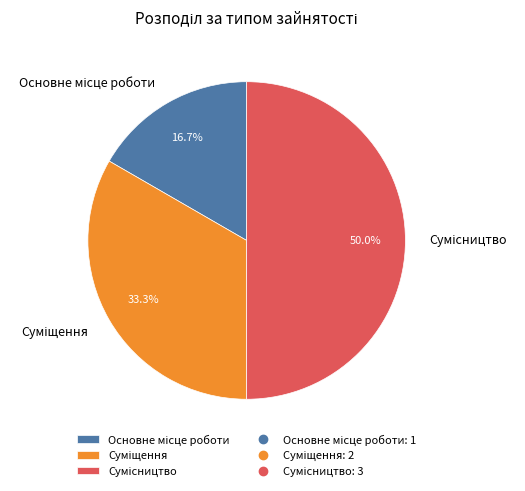

Rank the categories by value from lowest to highest.

Основне місце роботи, Суміщення, Сумісництво